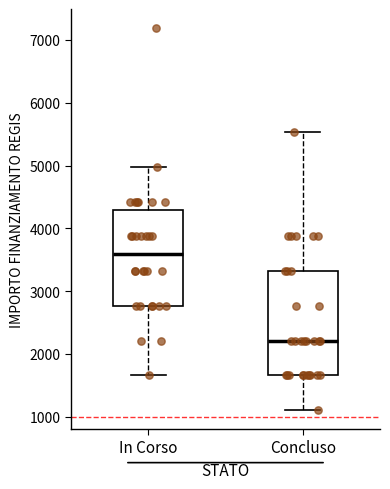

Reading left to right, read every box against the y-axis: the position of its median line, the range the box covers, and the ends of its whiskers. The values are not printed on the chart, so give them approximately, as read against the axis.

In Corso: median 3600, box 2800 to 4300, whiskers 1700 to 5000
Concluso: median 2200, box 1700 to 3300, whiskers 1100 to 5500